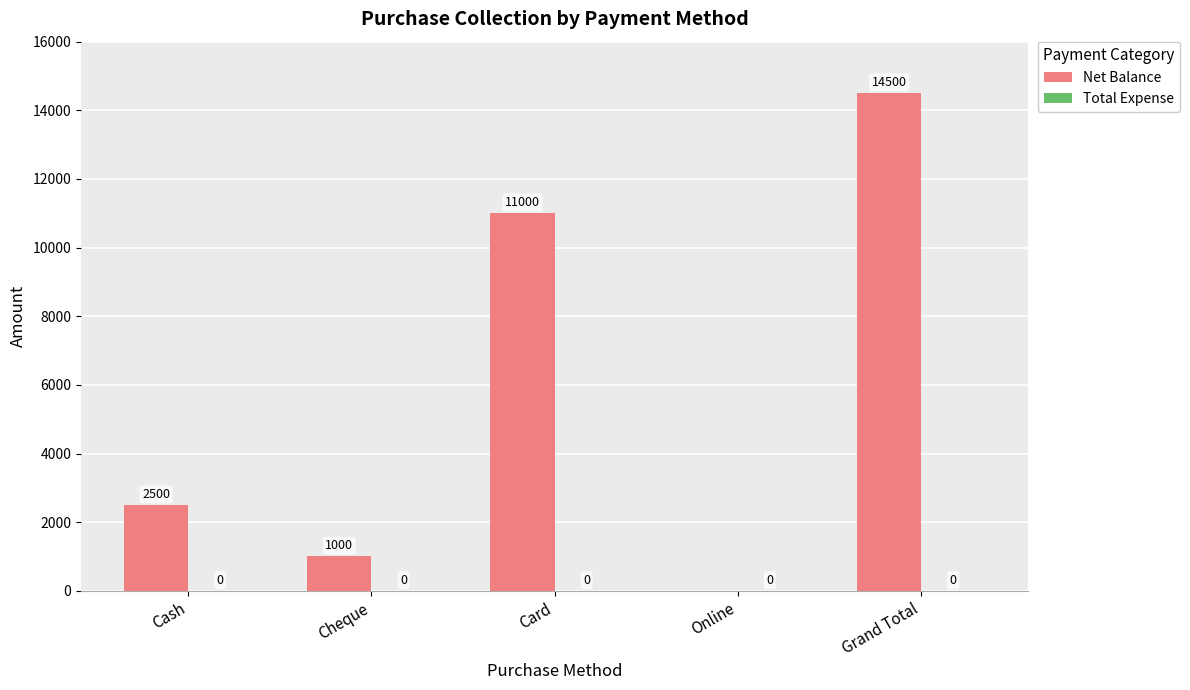

At which label is the value closest to 7250?

Card